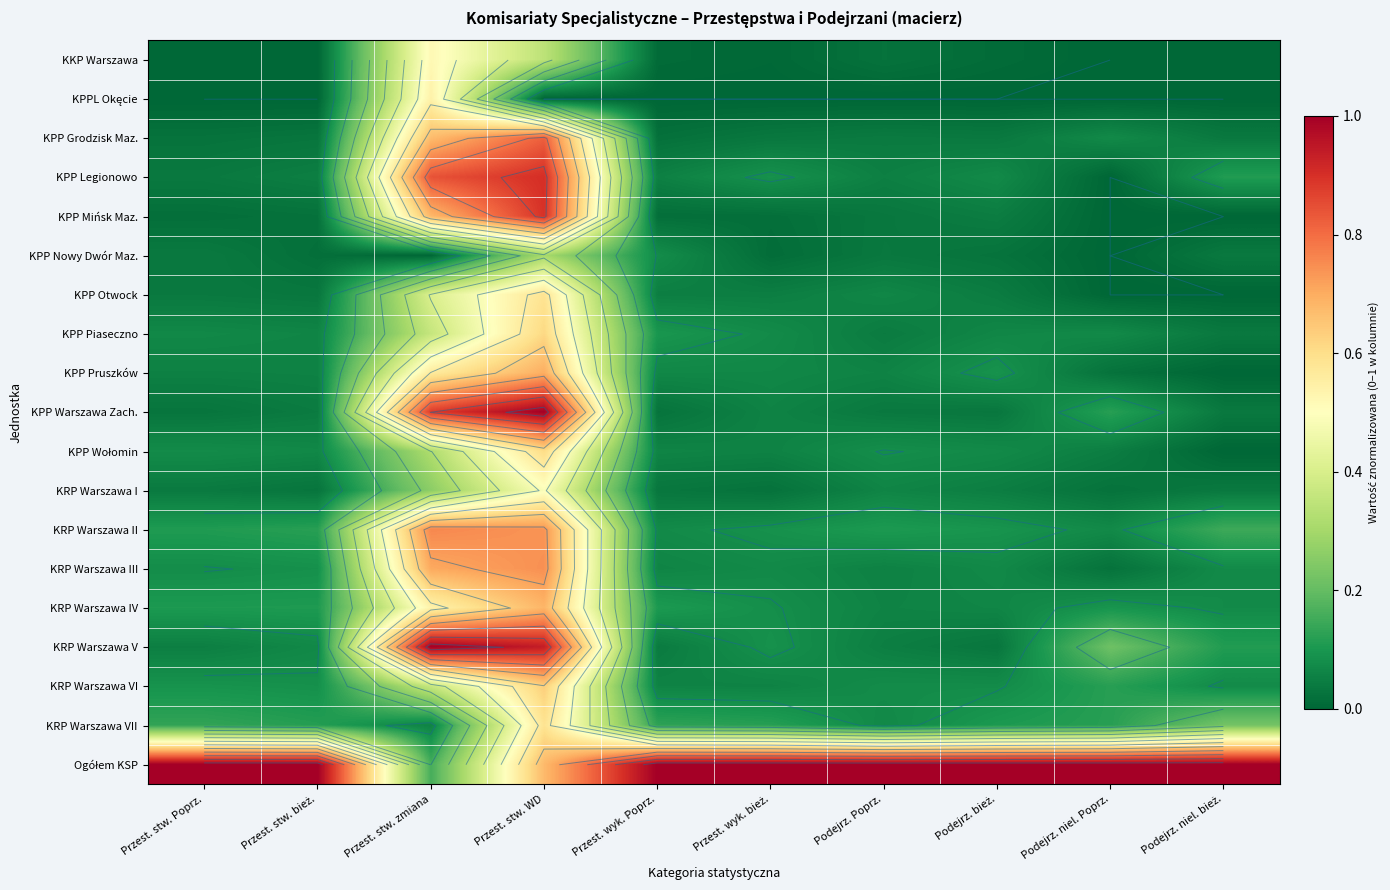

The KRP Warszawa V series shows 0.9 at Przest. stw. WD. True or false?

True